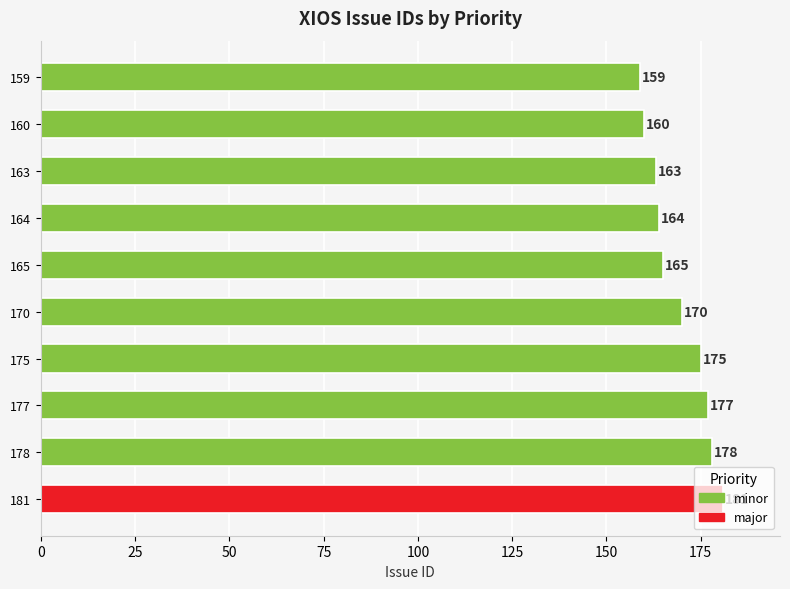

What is the average value?

169